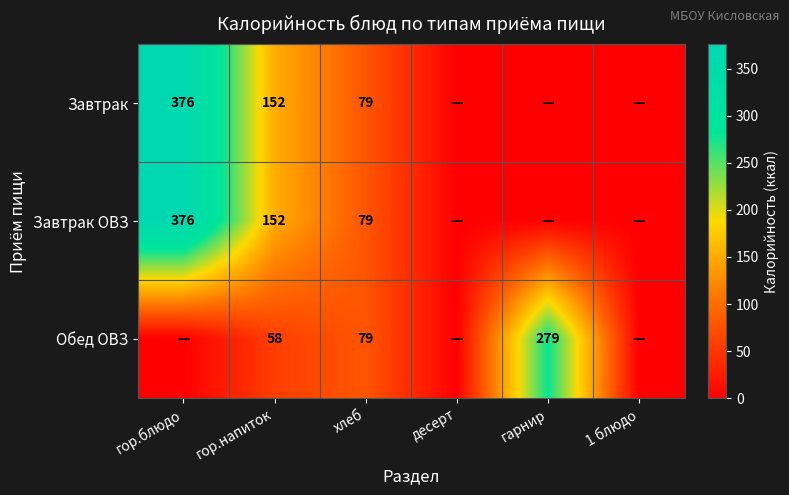

The Обед ОВЗ series shows 104 at гор.напиток. True or false?

False